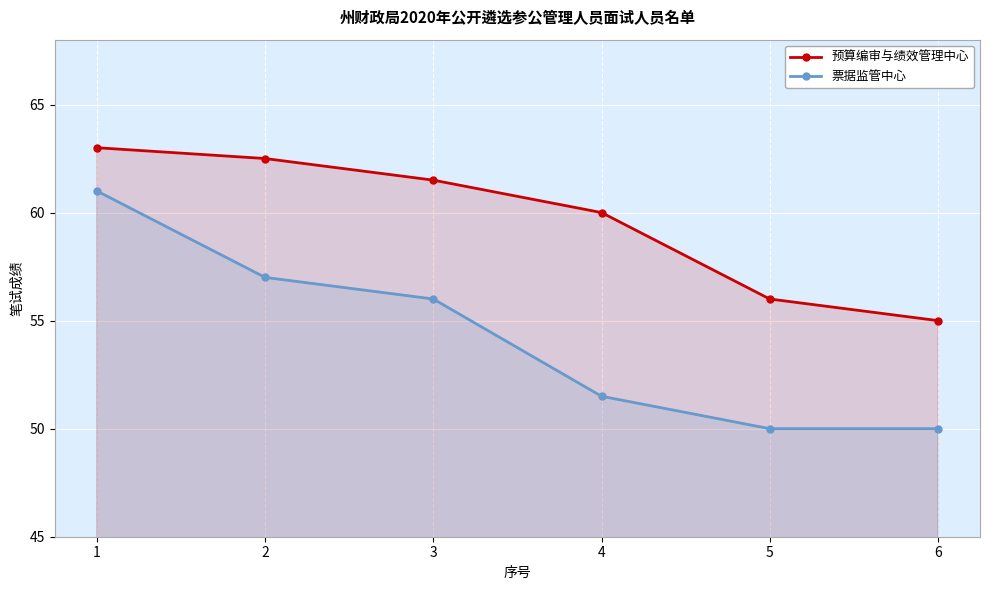

The 票据监管中心 series shows 51.5 at 4. True or false?

True